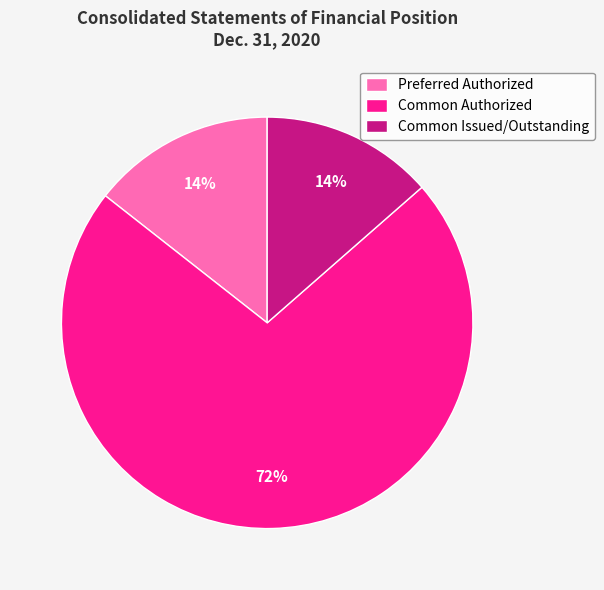

What is the largest slice in the pie chart?

Common Authorized